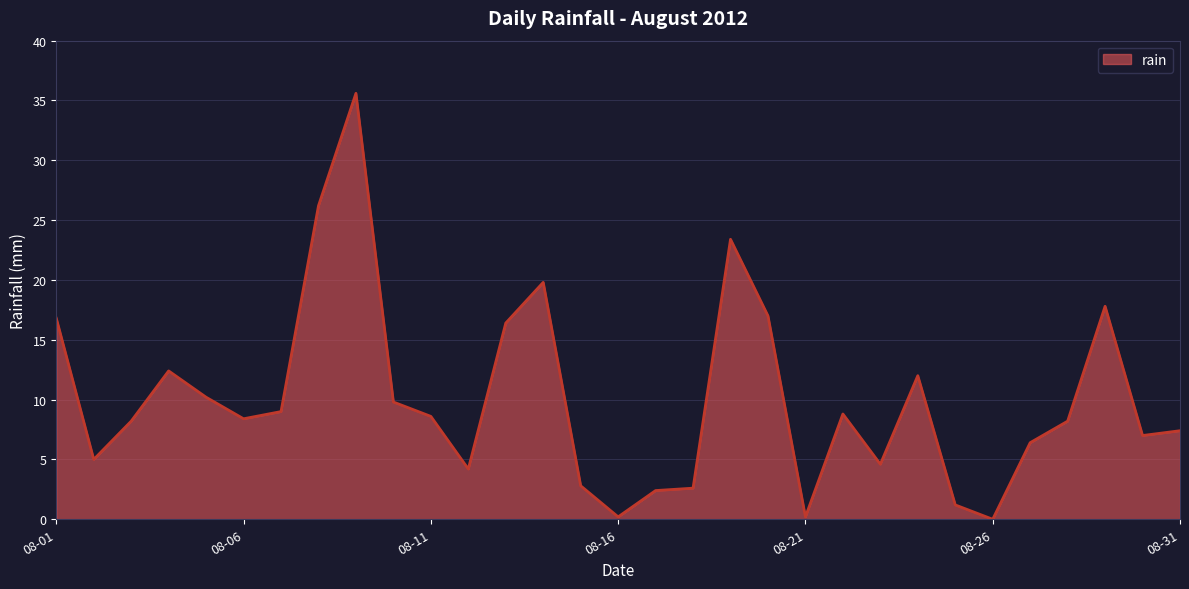

What is the maximum value shown in the chart?

35.6